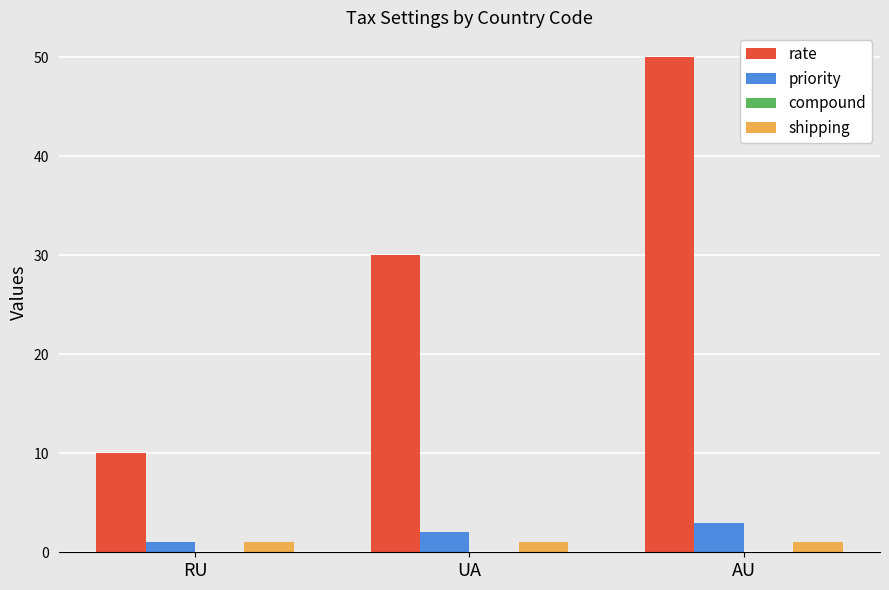

What is the label of the 2nd bar from the right?

UA